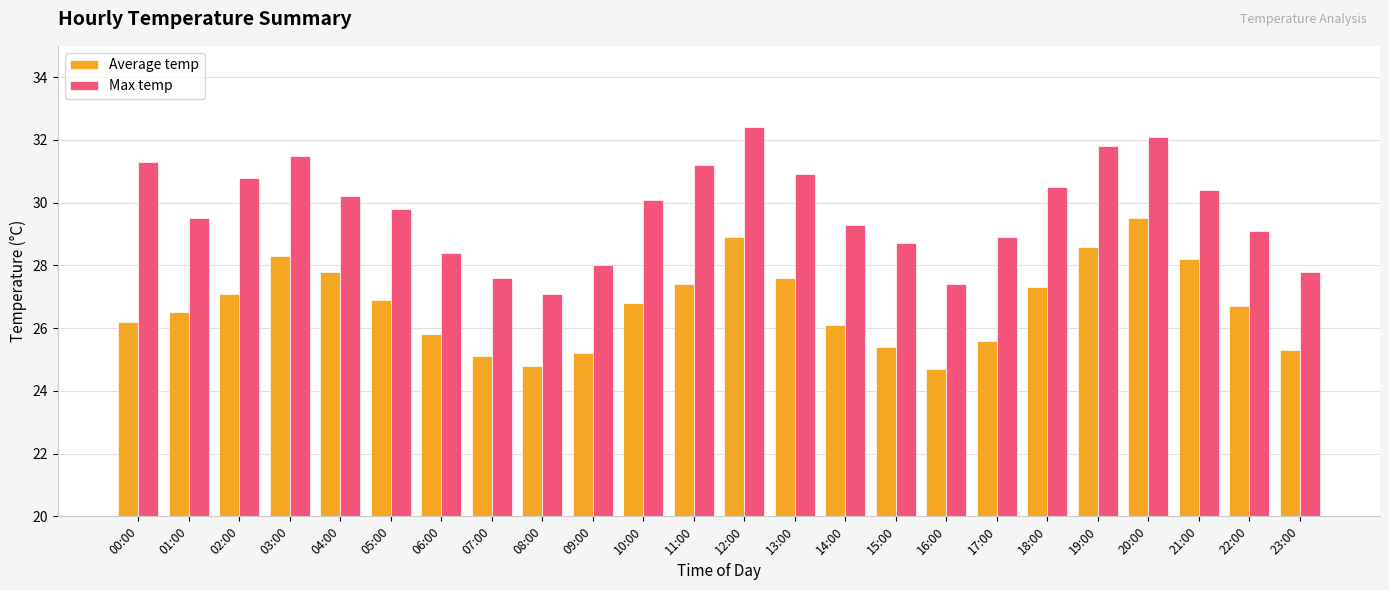

What is the difference between the maximum and second lowest values in the Max temp series?

5.0